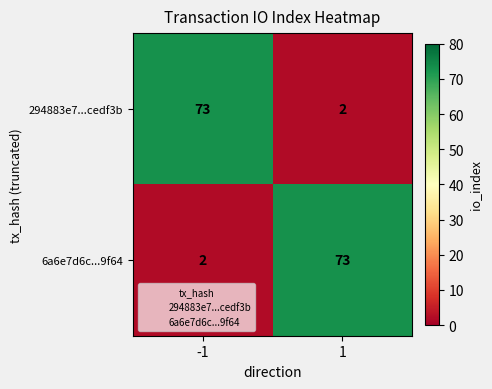

What is the spread (max minus min) of values at -1?

71